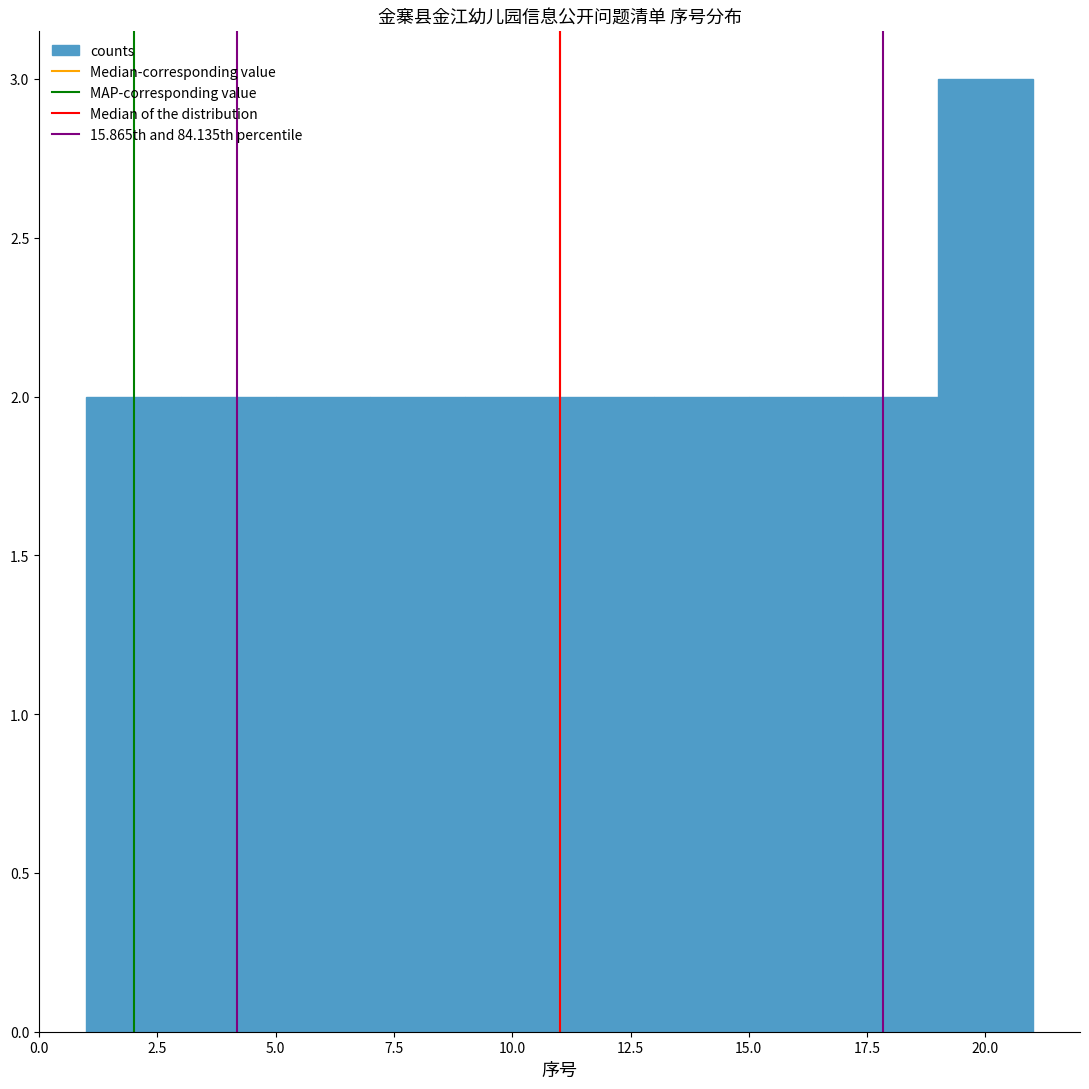

Reading left to right, transcribe this chart: for each bar, give the range it covers on the x-axis and its height. The values are not printed on the chart, so give them approximately, as read against the axis.

1 to 3: 2
3 to 5: 2
5 to 7: 2
7 to 9: 2
9 to 11: 2
11 to 13: 2
13 to 15: 2
15 to 17: 2
17 to 19: 2
19 to 21: 3